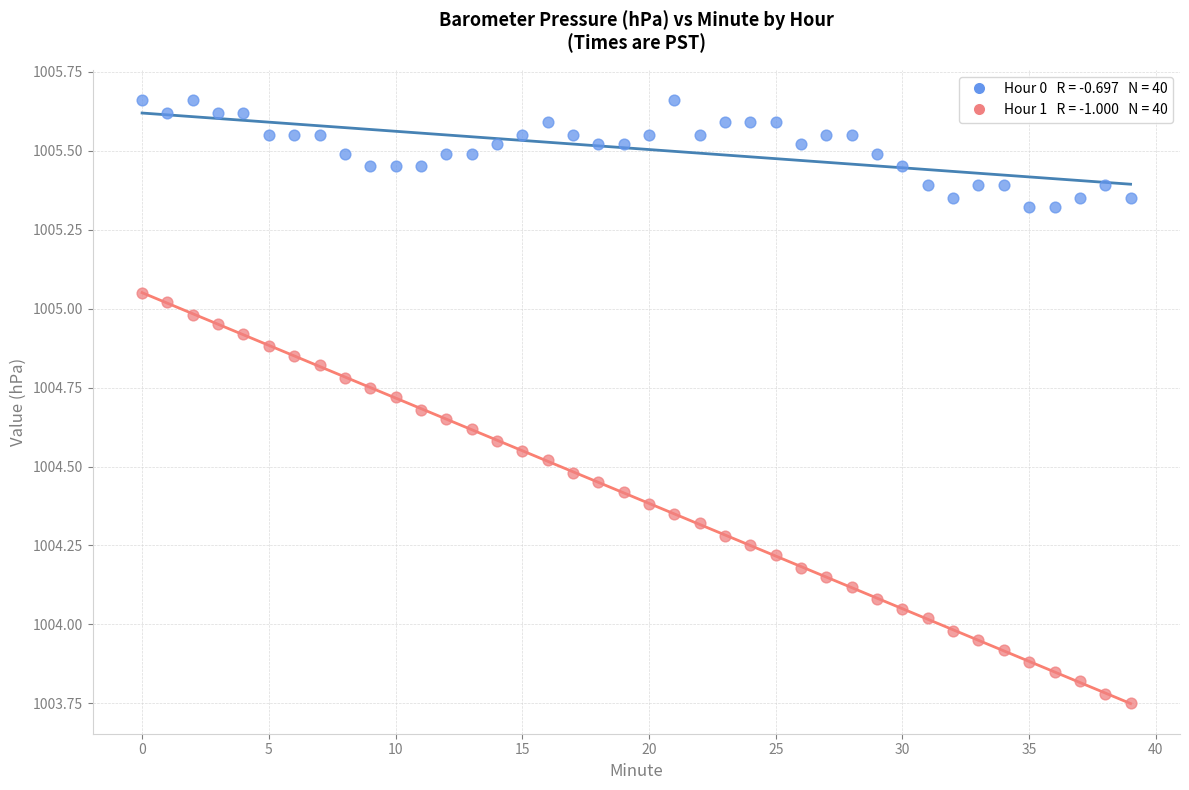

Across all data points, what is the range of Y values (max minus min)?

1.9